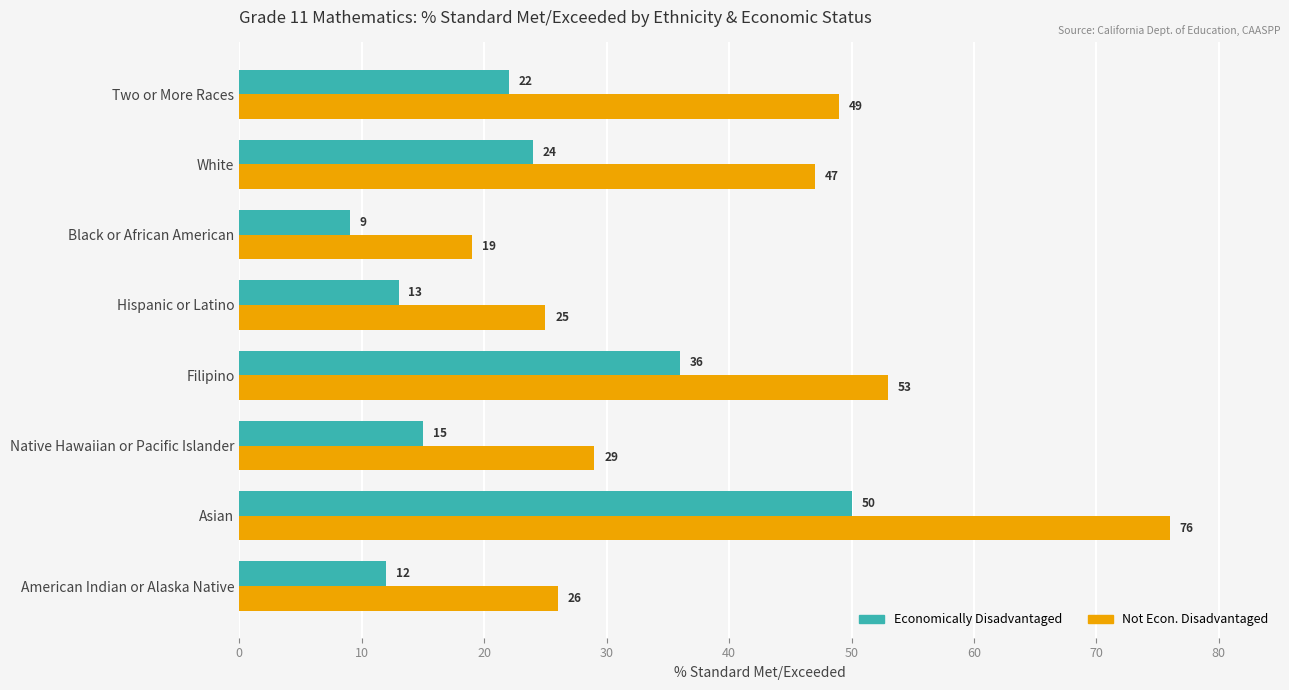

True or false: Not Econ. Disadvantaged has a value of 19 at Two or More Races.

False